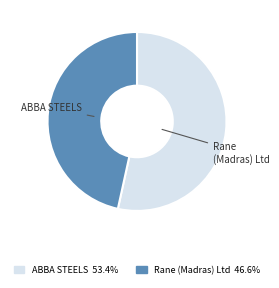

Is there any slice that represents more than half of the pie?

Yes